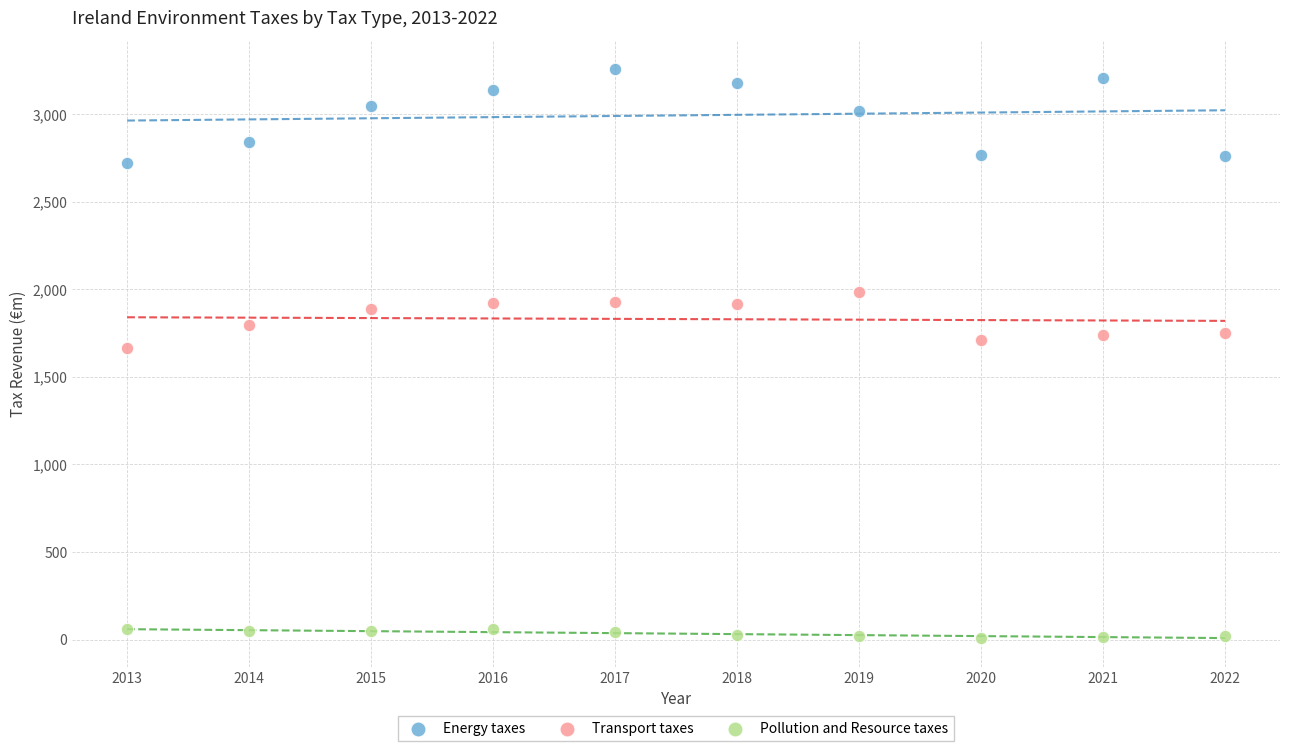

Which series reaches the maximum Y coordinate?

Energy taxes